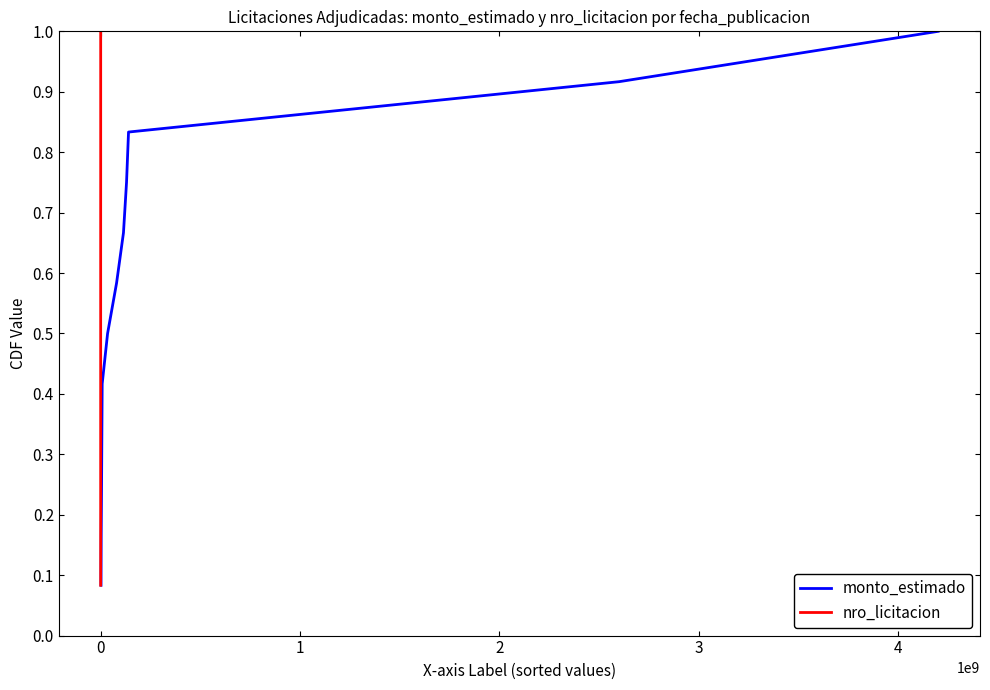

Which series has the largest range (max minus min)?

monto_estimado